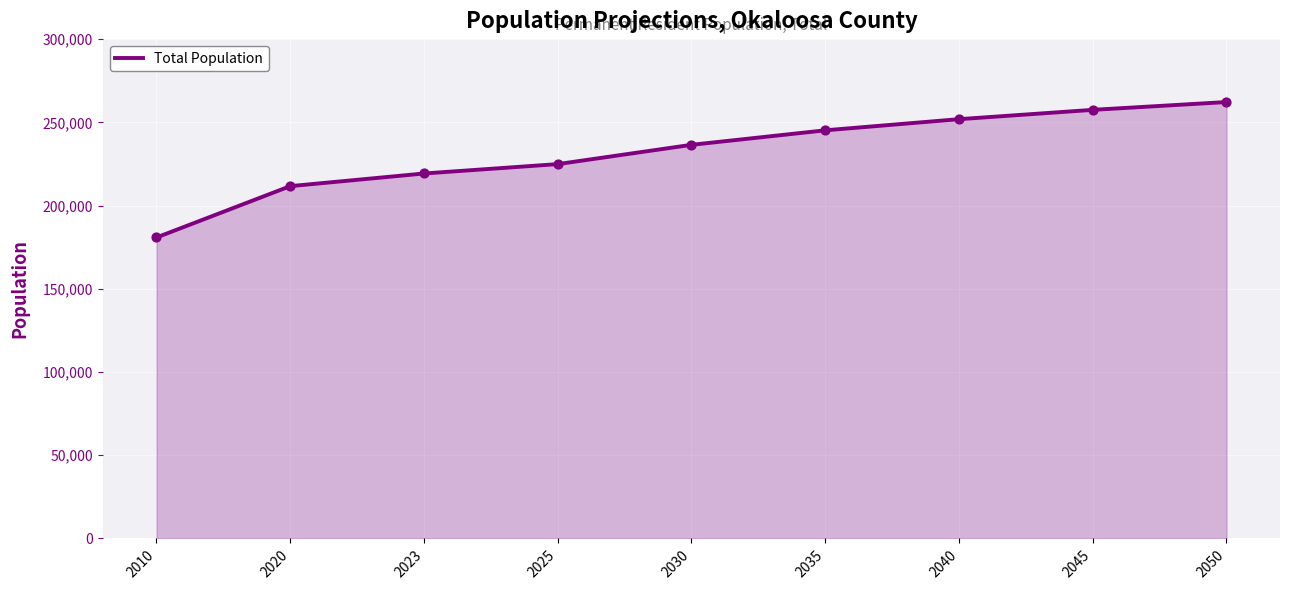

Between 2023 and 2045, which is larger?

2045